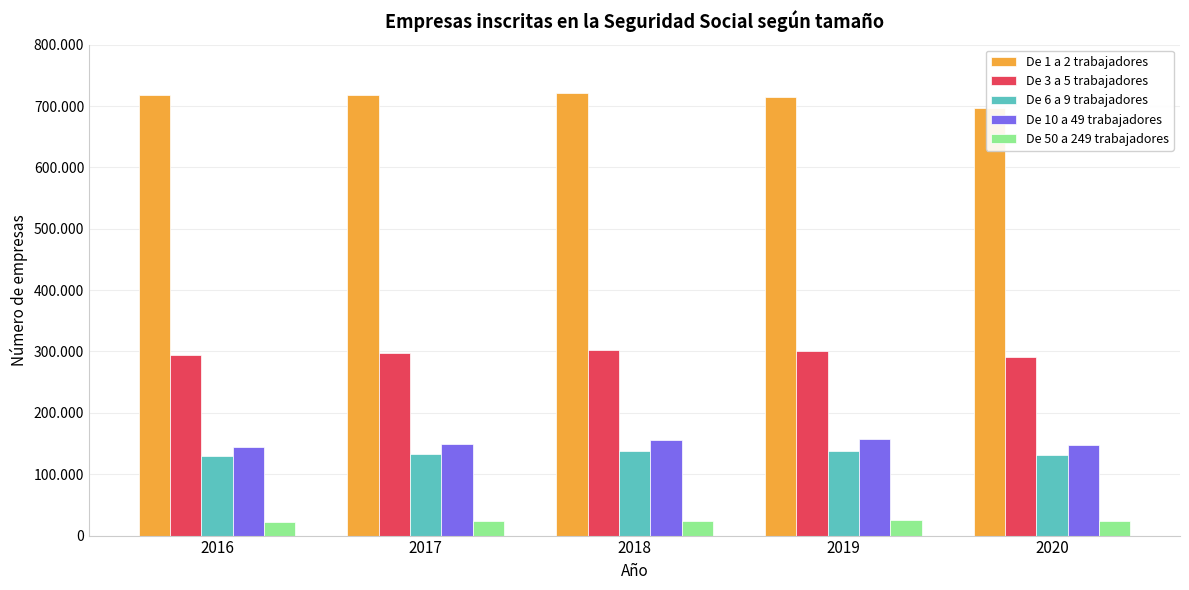

Read the De 1 a 2 trabajadores value at 2016.

718275